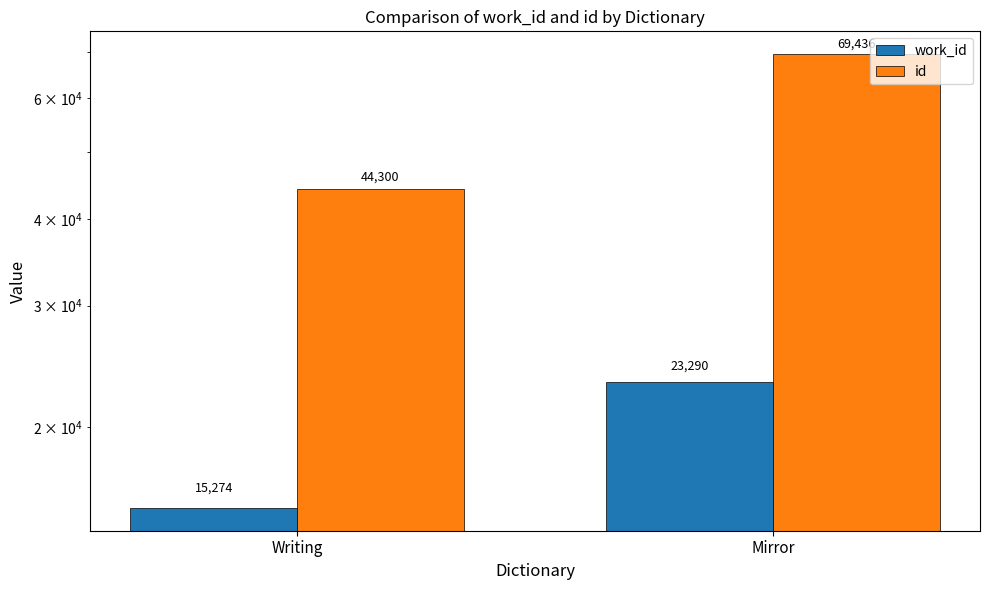

What is the difference between the work_id values at Mirror and Writing?

8016